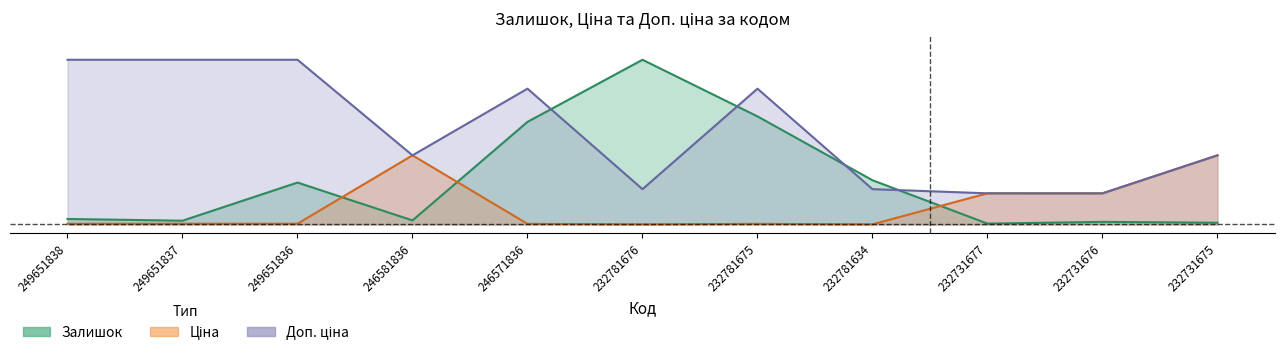

Which category has the lowest value in the Залишок series?

232731677